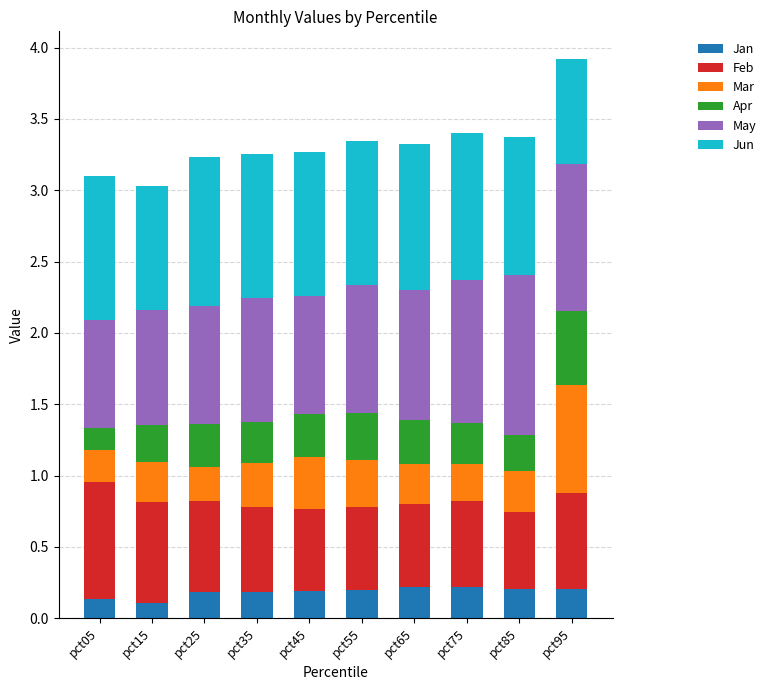

What is the sum of all Jan values?

1.9